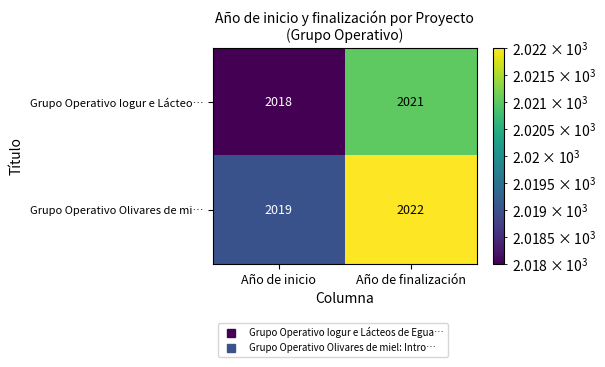

Which label corresponds to the largest value in the chart?

Año de finalización